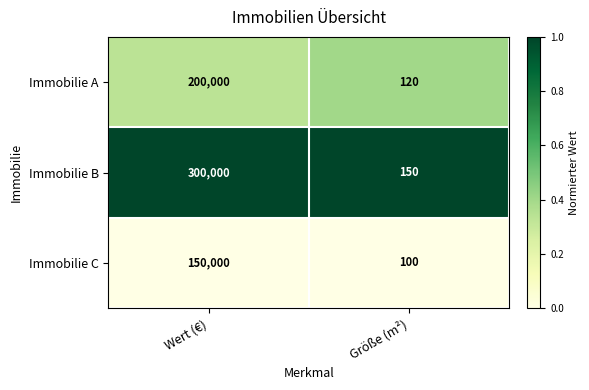

Which series has the widest spread of values?

Immobilie B